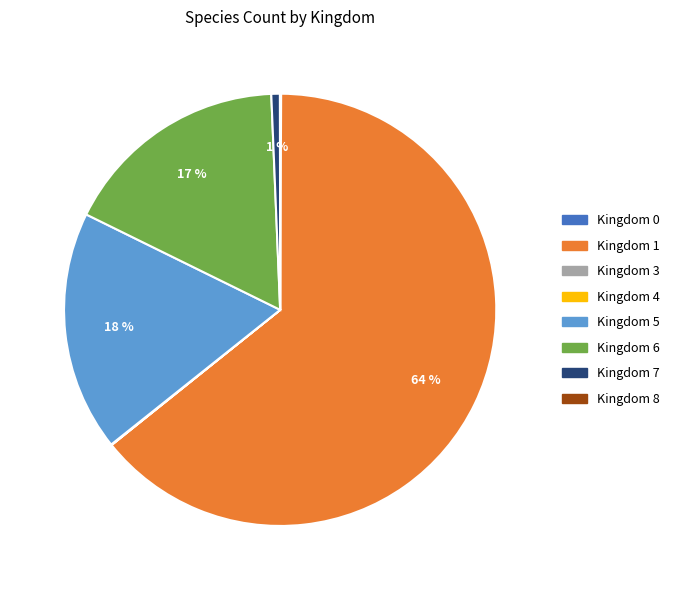

Does any single category account for the majority?

Yes